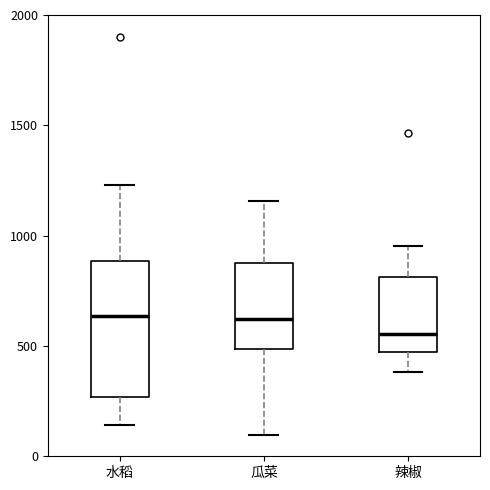

Reading left to right, transcribe this box plot: for each box, give where its median line is, the range the box spans, and where its two whiskers end, as read against the y-axis. The values are not printed on the chart, so give them approximately, as read against the axis.

水稻: median 650, box 250 to 900, whiskers 150 to 1250
瓜菜: median 600, box 500 to 850, whiskers 100 to 1150
辣椒: median 550, box 450 to 800, whiskers 400 to 950